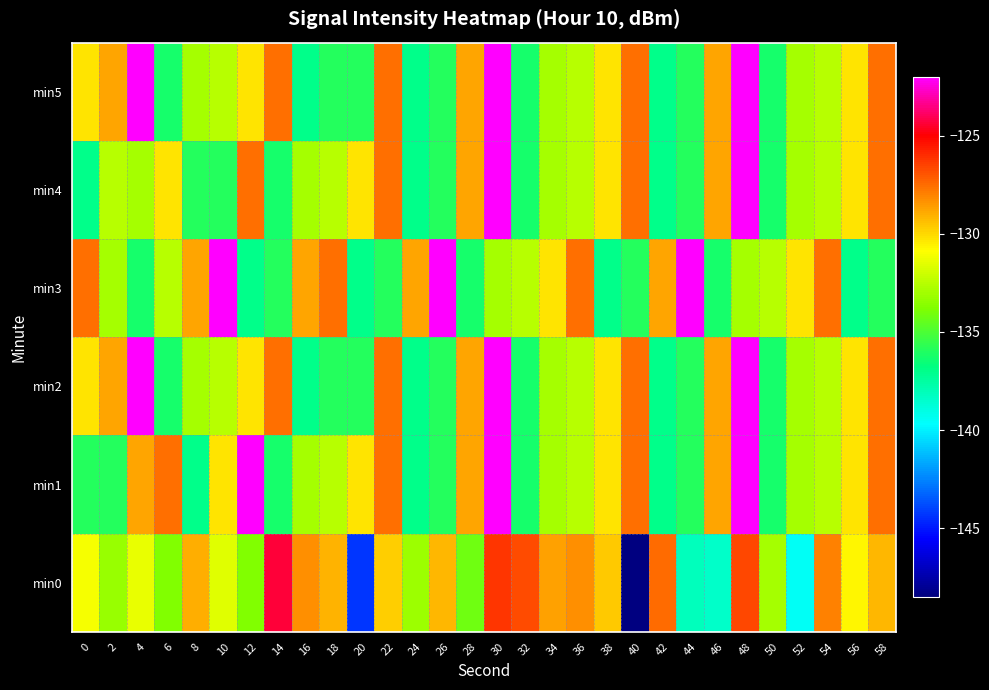

Which label corresponds to the smallest value in the chart?

40